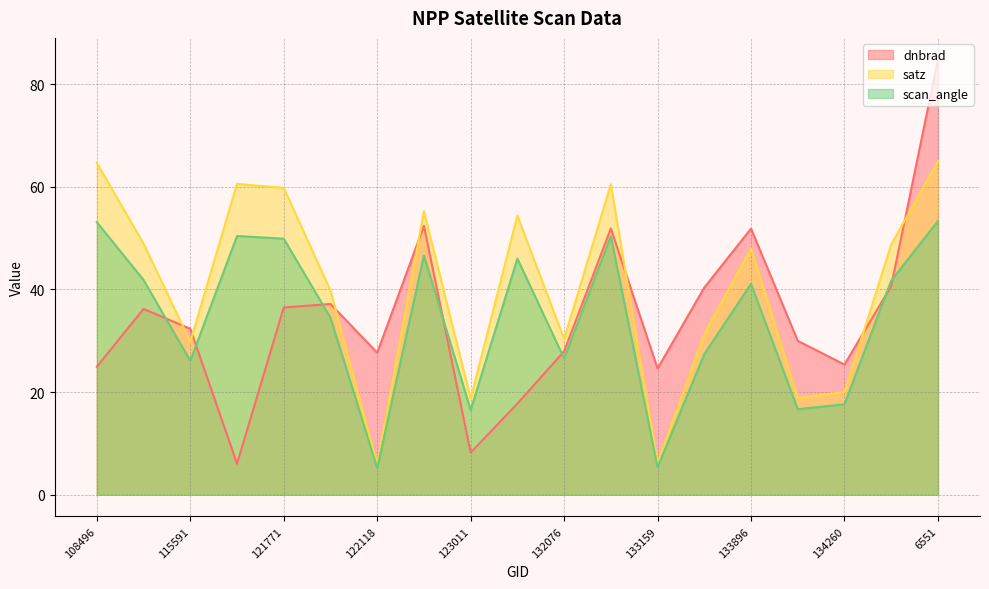

Where does the dnbrad series first go above 32?

115226